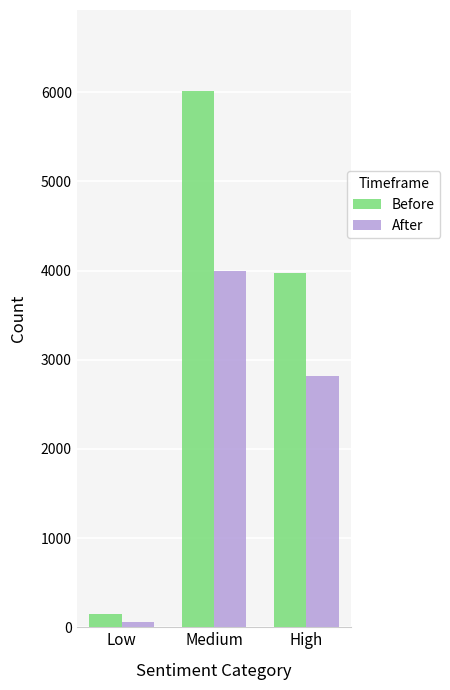

Is the value of Before at High greater than the value of After at Low?

Yes